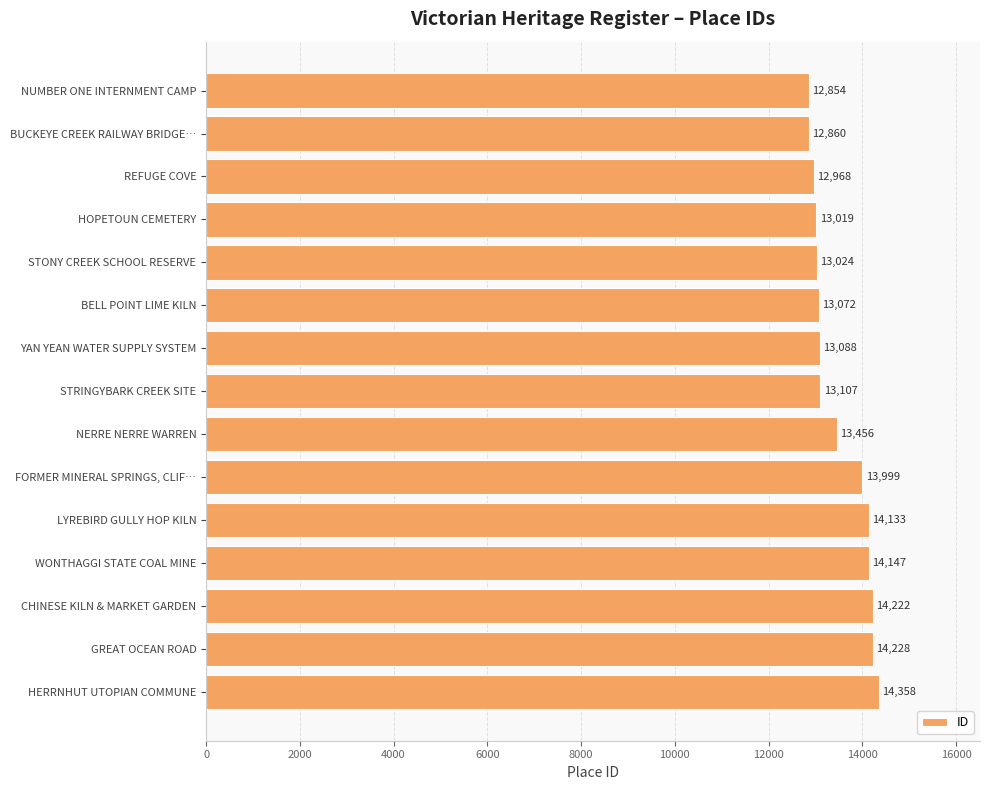

Are the bars horizontal?

Yes